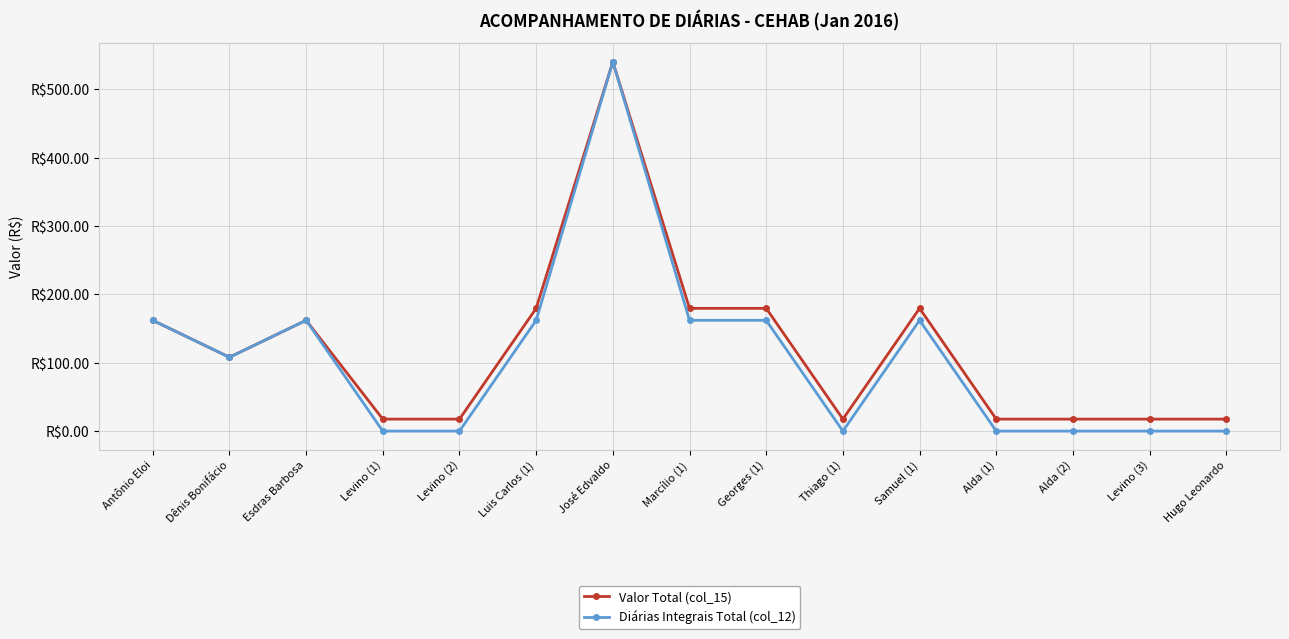

True or false: Valor Total (col_15) and Diárias Integrais Total (col_12) intersect in this chart.

False